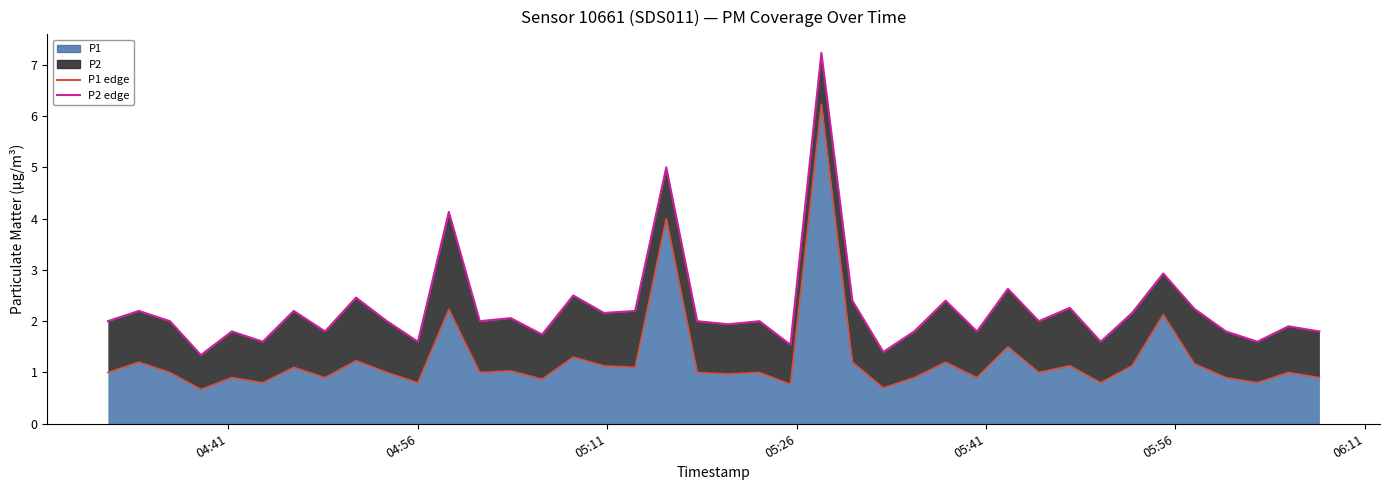

What is the sum of all values?

50.6